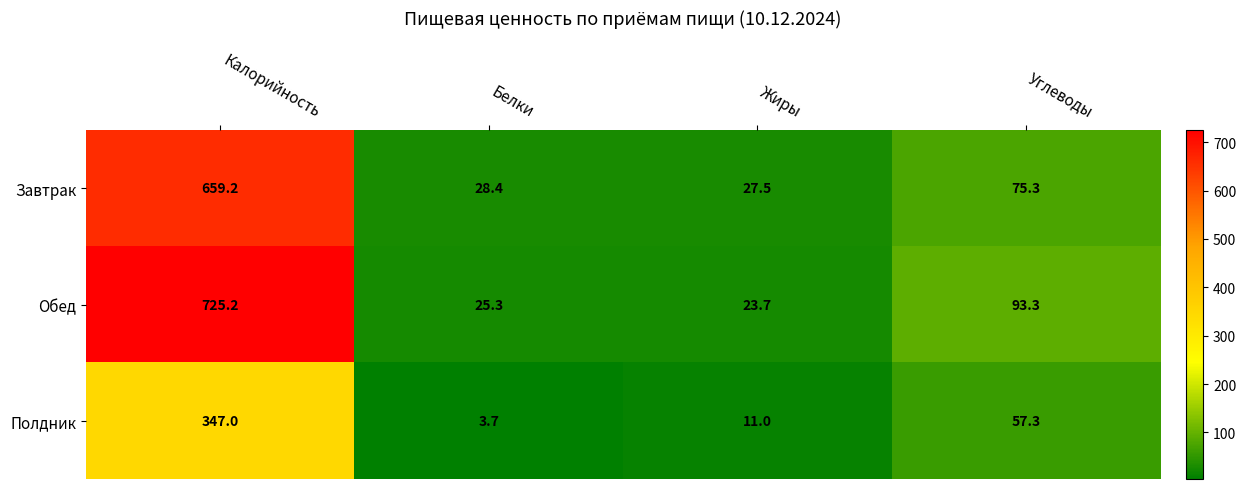

How many categories are shown in the chart?

4